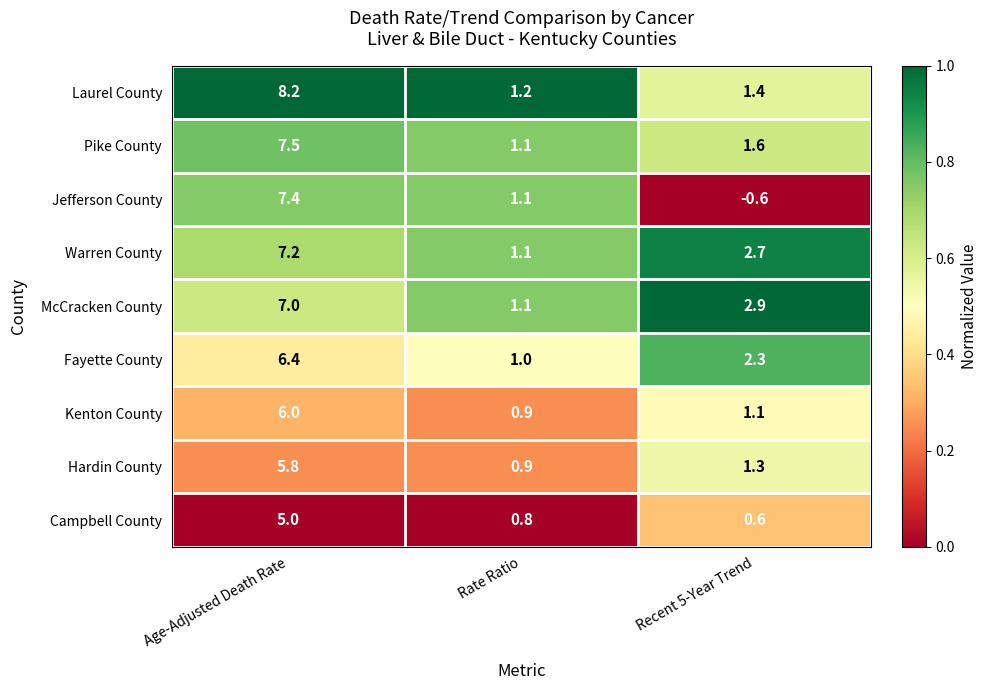

What is the maximum value for Fayette County?

6.4